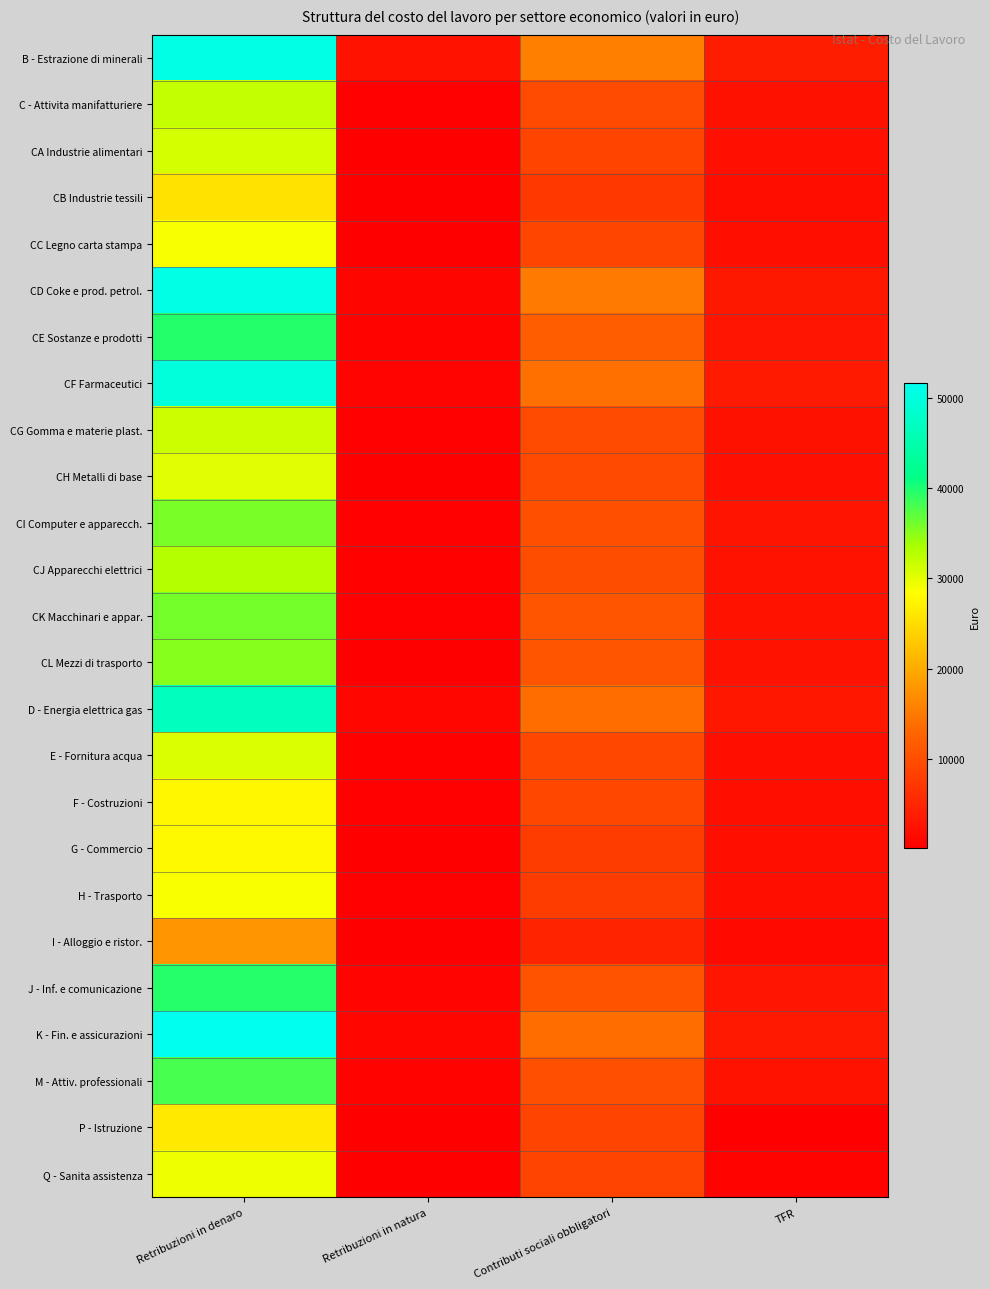

Reading right to left, what are all the values shown in this chart?

B - Estrazione di minerali: TFR=3800	Contributi sociali obbligatori=15567	Retribuzioni in natura=2624	Retribuzioni in denaro=50746
C - Attivita manifatturiere: TFR=2301	Contributi sociali obbligatori=9583	Retribuzioni in natura=241	Retribuzioni in denaro=32057
CA Industrie alimentari: TFR=2194	Contributi sociali obbligatori=8719	Retribuzioni in natura=191	Retribuzioni in denaro=31037
CB Industrie tessili: TFR=1861	Contributi sociali obbligatori=7238	Retribuzioni in natura=146	Retribuzioni in denaro=25515
CC Legno carta stampa: TFR=2095	Contributi sociali obbligatori=8812	Retribuzioni in natura=221	Retribuzioni in denaro=28815
CD Coke e prod. petrol.: TFR=3218	Contributi sociali obbligatori=15026	Retribuzioni in natura=835	Retribuzioni in denaro=50546
CE Sostanze e prodotti: TFR=2801	Contributi sociali obbligatori=11885	Retribuzioni in natura=465	Retribuzioni in denaro=39669
CF Farmaceutici: TFR=3449	Contributi sociali obbligatori=14022	Retribuzioni in natura=655	Retribuzioni in denaro=49550
CG Gomma e materie plast.: TFR=2261	Contributi sociali obbligatori=9691	Retribuzioni in natura=254	Retribuzioni in denaro=31543
CH Metalli di base: TFR=2184	Contributi sociali obbligatori=9484	Retribuzioni in natura=187	Retribuzioni in denaro=30269
CI Computer e apparecch.: TFR=2659	Contributi sociali obbligatori=10306	Retribuzioni in natura=293	Retribuzioni in denaro=35743
CJ Apparecchi elettrici: TFR=2383	Contributi sociali obbligatori=9816	Retribuzioni in natura=413	Retribuzioni in denaro=32947
CK Macchinari e appar.: TFR=2564	Contributi sociali obbligatori=10837	Retribuzioni in natura=281	Retribuzioni in denaro=35961
CL Mezzi di trasporto: TFR=2512	Contributi sociali obbligatori=10753	Retribuzioni in natura=165	Retribuzioni in denaro=35122
D - Energia elettrica gas: TFR=3123	Contributi sociali obbligatori=13696	Retribuzioni in natura=1003	Retribuzioni in denaro=46908
E - Fornitura acqua: TFR=2040	Contributi sociali obbligatori=9171	Retribuzioni in natura=375	Retribuzioni in denaro=30650
F - Costruzioni: TFR=2020	Contributi sociali obbligatori=9053	Retribuzioni in natura=272	Retribuzioni in denaro=27696
G - Commercio: TFR=2021	Contributi sociali obbligatori=7771	Retribuzioni in natura=222	Retribuzioni in denaro=27888
H - Trasporto: TFR=2045	Contributi sociali obbligatori=7736	Retribuzioni in natura=304	Retribuzioni in denaro=28698
I - Alloggio e ristor.: TFR=1272	Contributi sociali obbligatori=4742	Retribuzioni in natura=32	Retribuzioni in denaro=17773
J - Inf. e comunicazione: TFR=2768	Contributi sociali obbligatori=10701	Retribuzioni in natura=706	Retribuzioni in denaro=39579
K - Fin. e assicurazioni: TFR=3312	Contributi sociali obbligatori=13652	Retribuzioni in natura=1011	Retribuzioni in denaro=51655
M - Attiv. professionali: TFR=2613	Contributi sociali obbligatori=10187	Retribuzioni in natura=534	Retribuzioni in denaro=38112
P - Istruzione: TFR=58	Contributi sociali obbligatori=8622	Retribuzioni in natura=32	Retribuzioni in denaro=26295
Q - Sanita assistenza: TFR=534	Contributi sociali obbligatori=8658	Retribuzioni in natura=201	Retribuzioni in denaro=29436